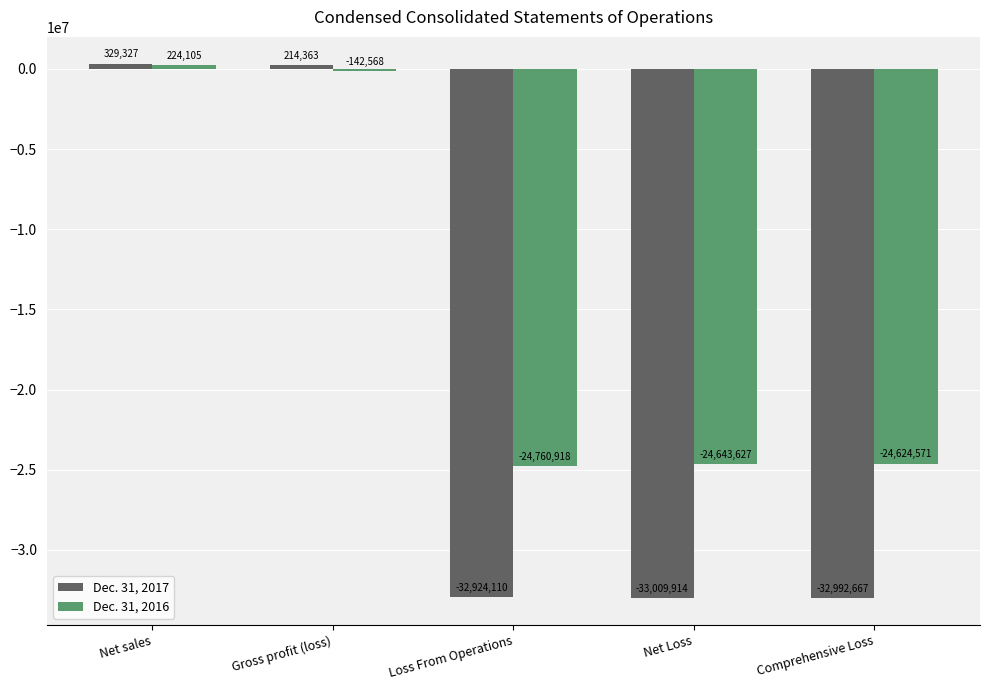

What is the difference between the maximum and minimum values in the Dec. 31, 2016 series?

24985023